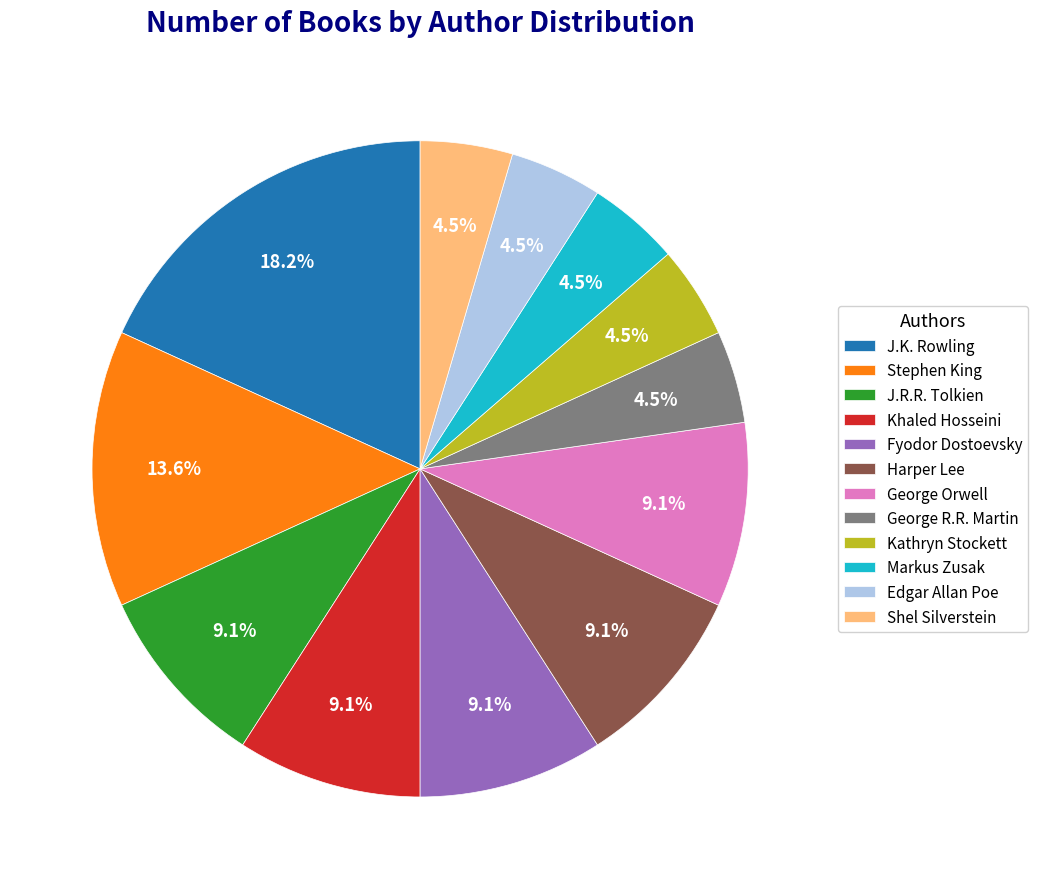

What is the largest slice in the pie chart?

J.K. Rowling